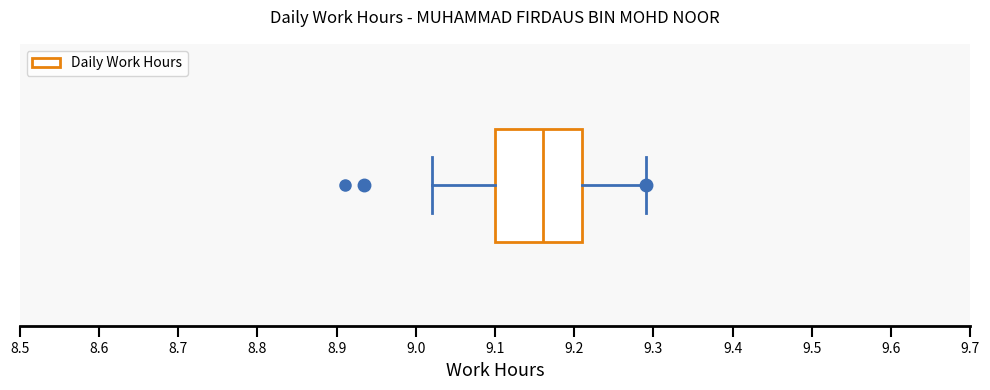

Transcribe this box plot: give where the median line is, the range the box spans, and where the two whiskers end, as read against the x-axis. The values are not printed on the chart, so give them approximately, as read against the axis.

median 9.16, box 9.10 to 9.21, whiskers 9.02 to 9.29